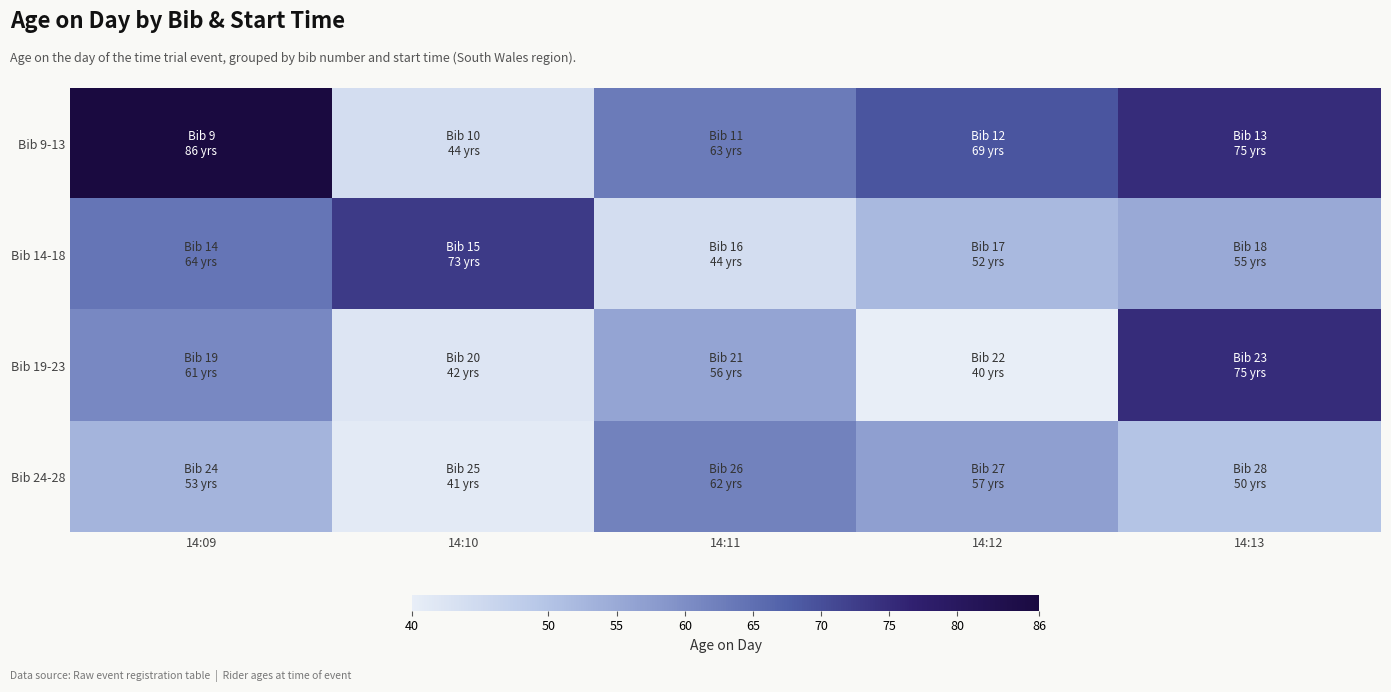

At how many categories does at least one series exceed 83?

1